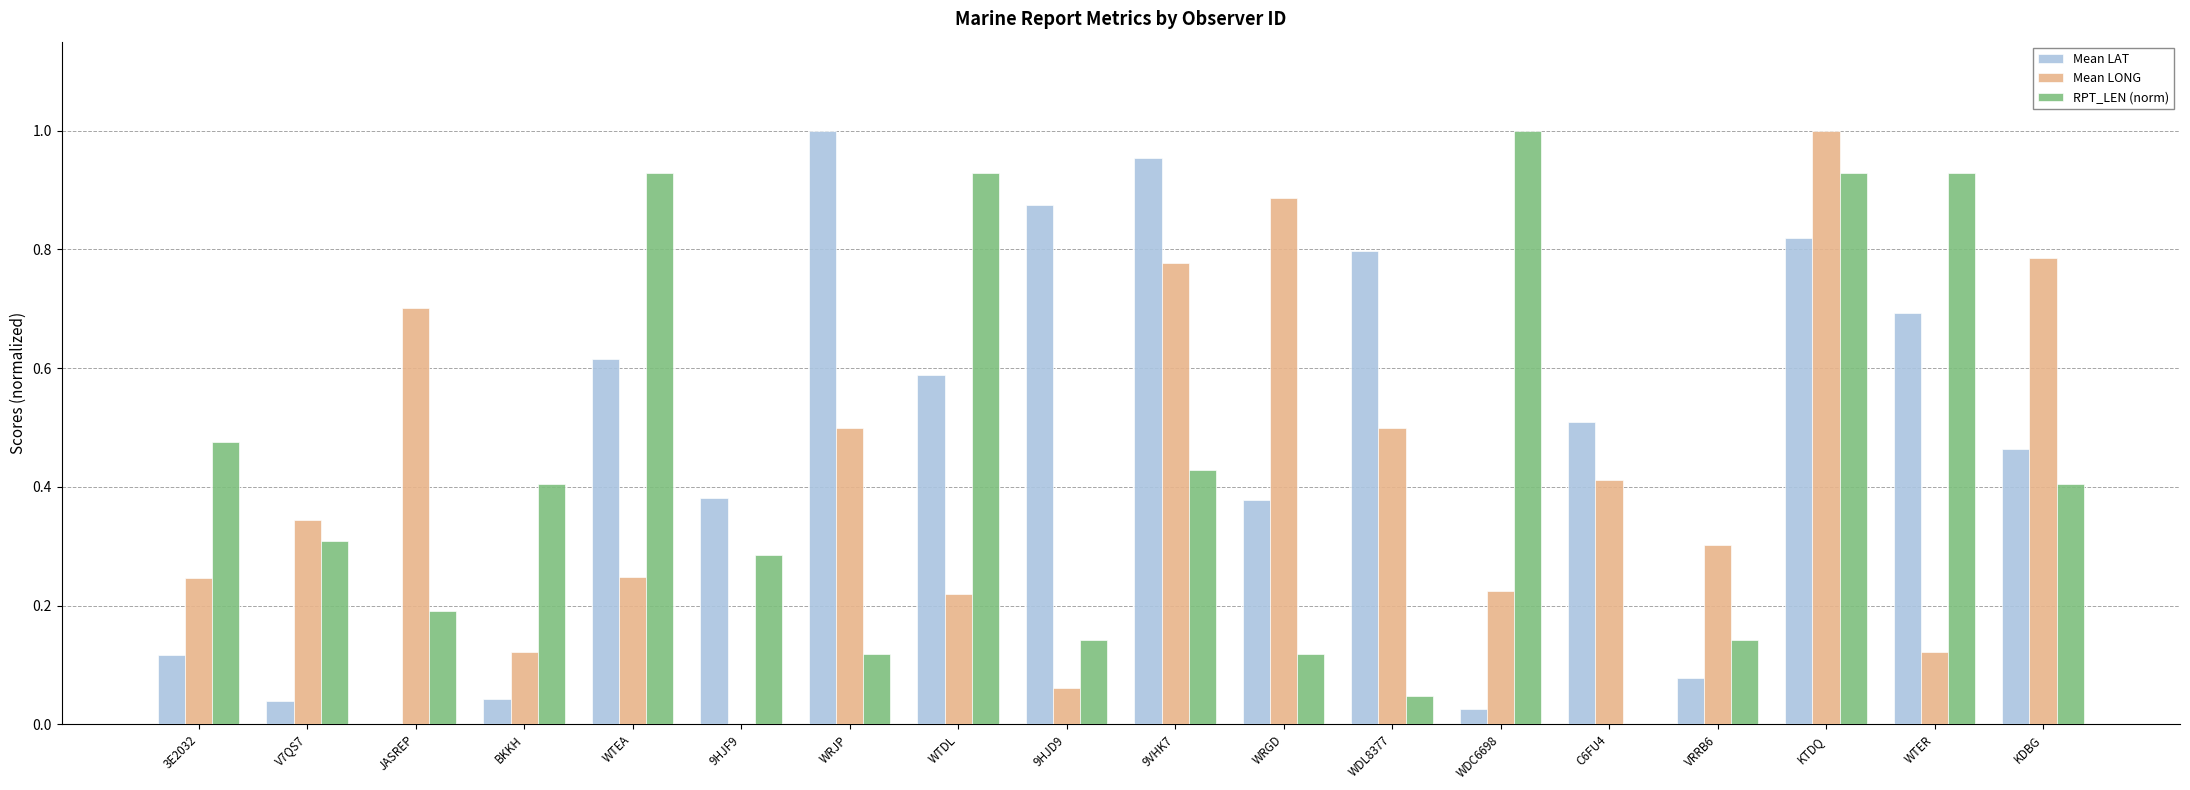

What is the sum of the RPT_LEN (norm) values at WDC6698 and 9HJD9?

1.1